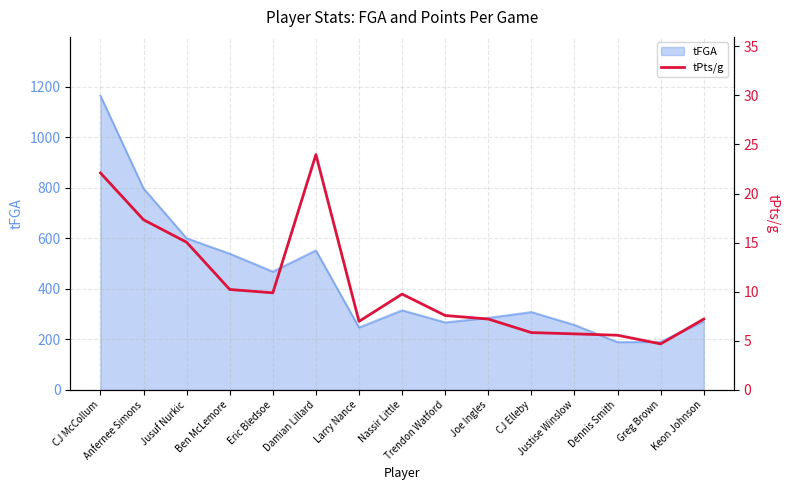

Between CJ Elleby and Jusuf Nurkic, which is larger?

Jusuf Nurkic